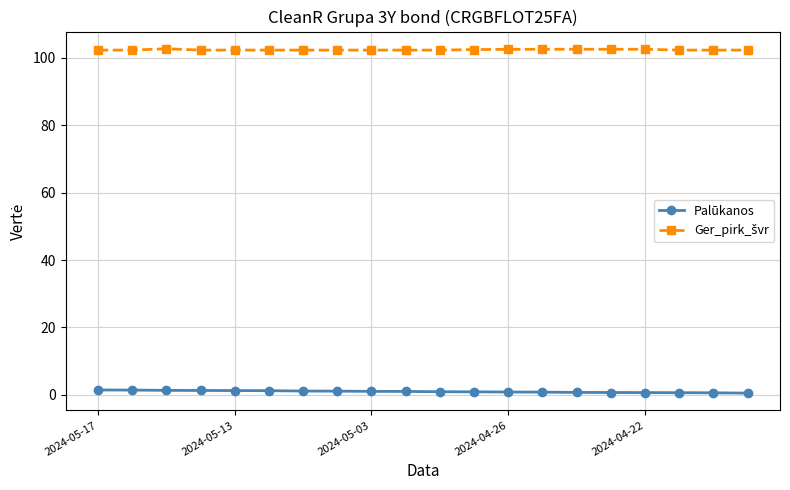

What is the maximum value shown in the chart?

102.6